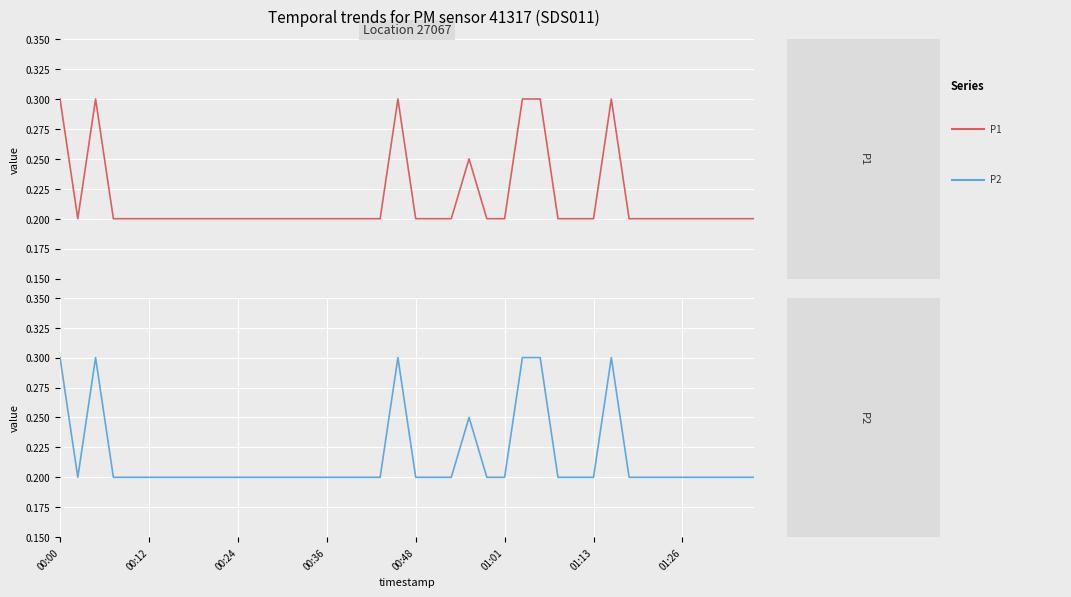

At which label is P2 closest to 0?

00:12